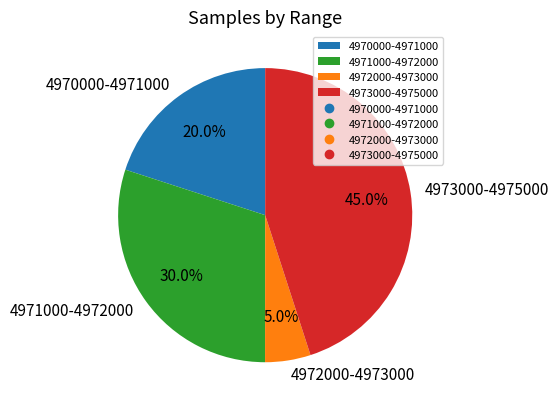

Rank the categories by value from highest to lowest.

4973000-4975000, 4971000-4972000, 4970000-4971000, 4972000-4973000